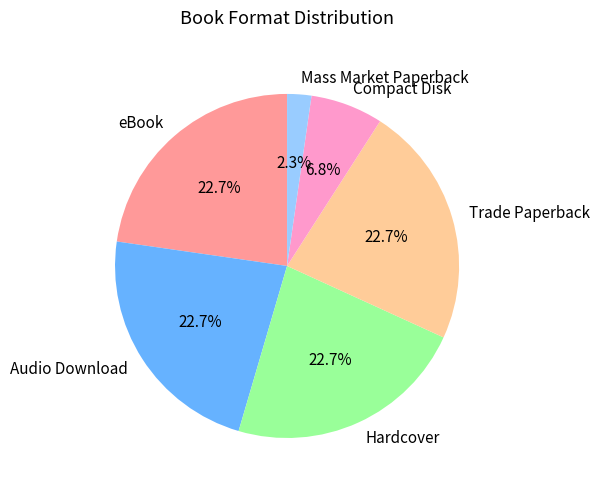

Which slice is the smallest?

Mass Market Paperback